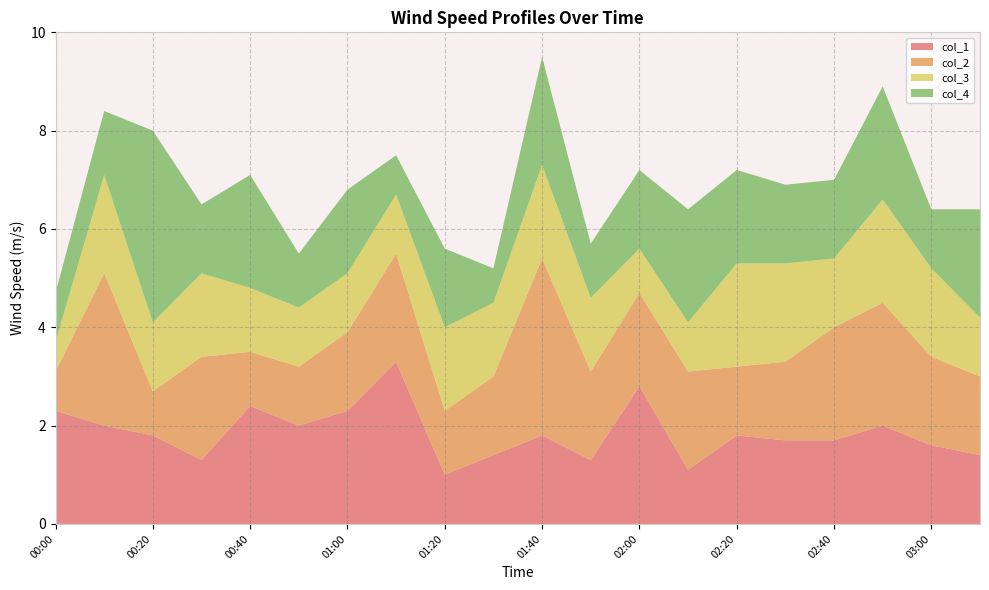

The value of col_1 at 03:00 is 1.6. True or false?

True